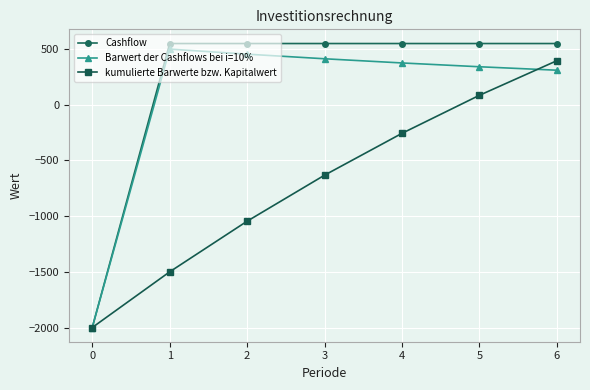

True or false: Barwert der Cashflows bei i=10% has more than 0 interior local peaks.

True